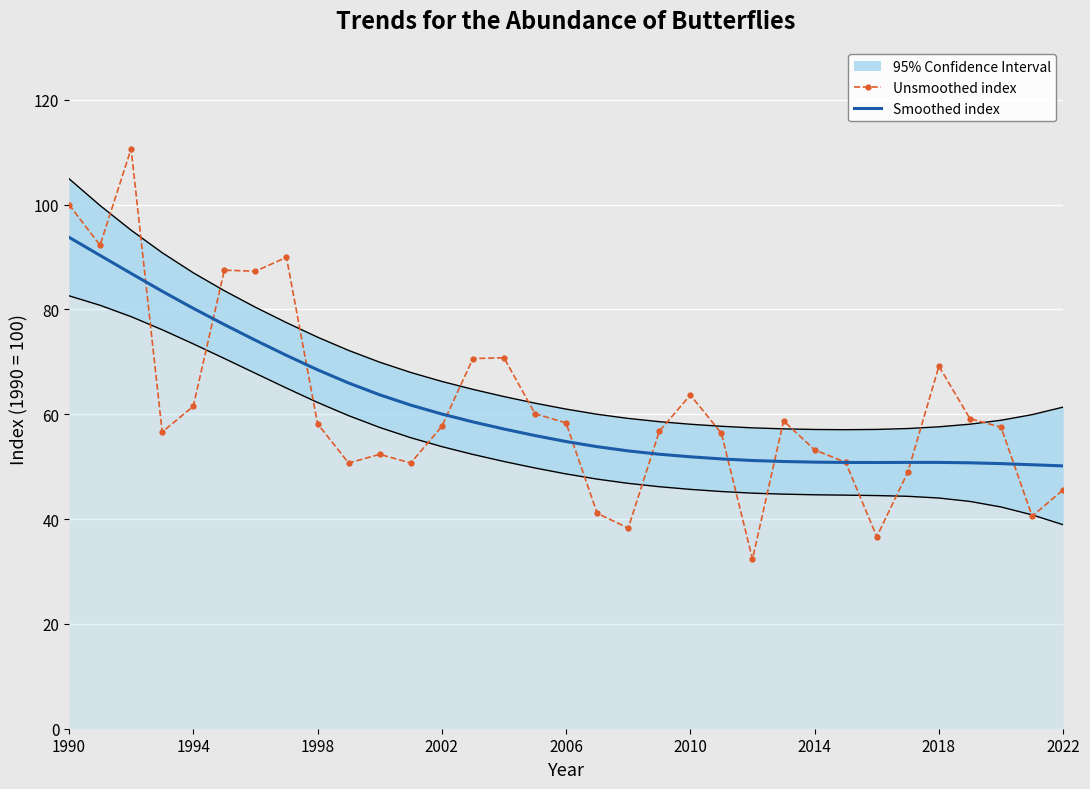

What is the sum of all Unsmoothed index values?

2024.3